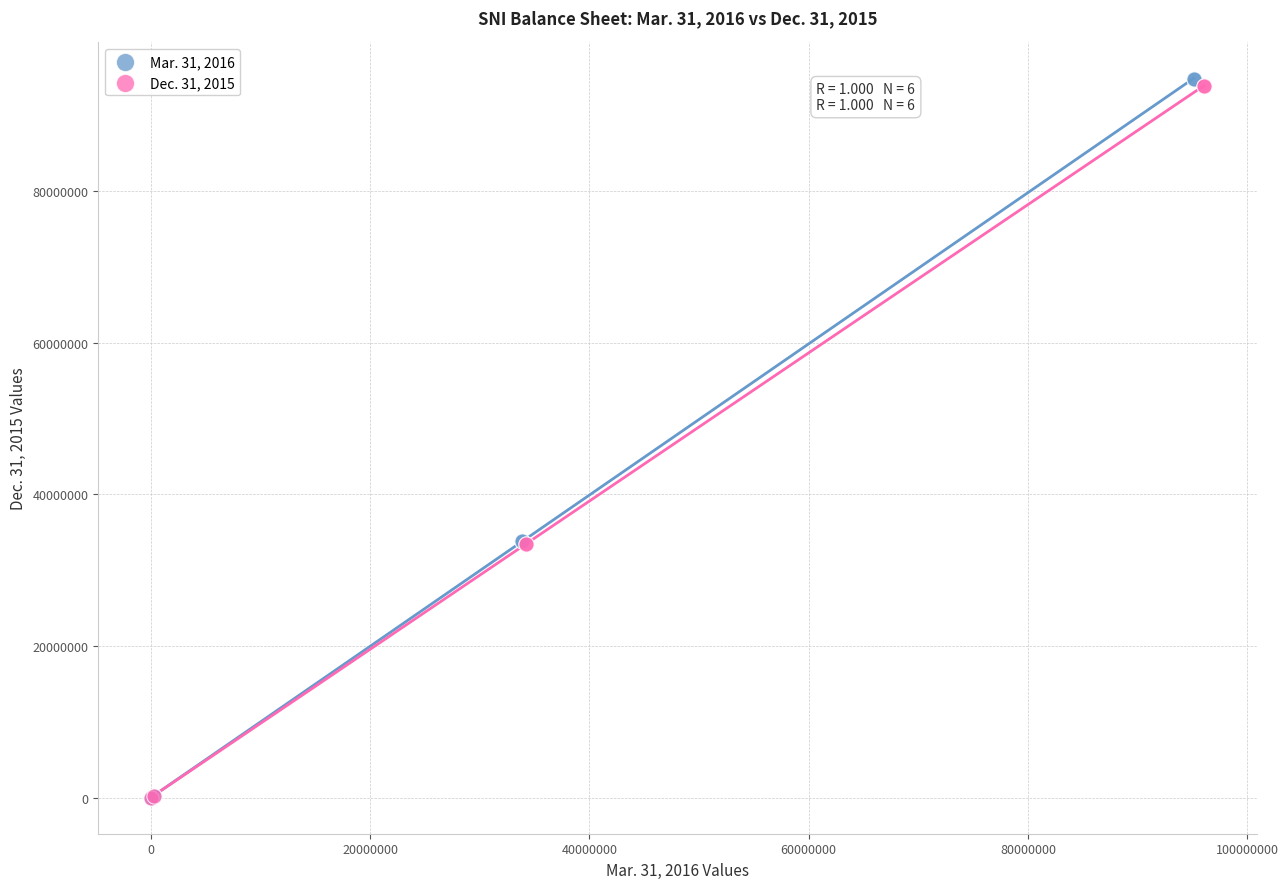

Which series has the widest spread of Y values?

Mar. 31, 2016